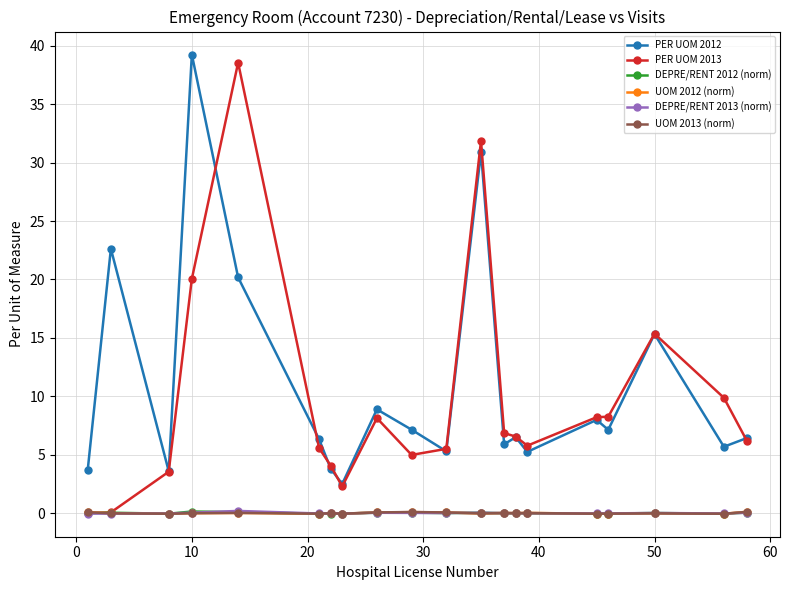

How many intersections are there between DEPRE/RENT 2013 (norm) and UOM 2012 (norm)?

8